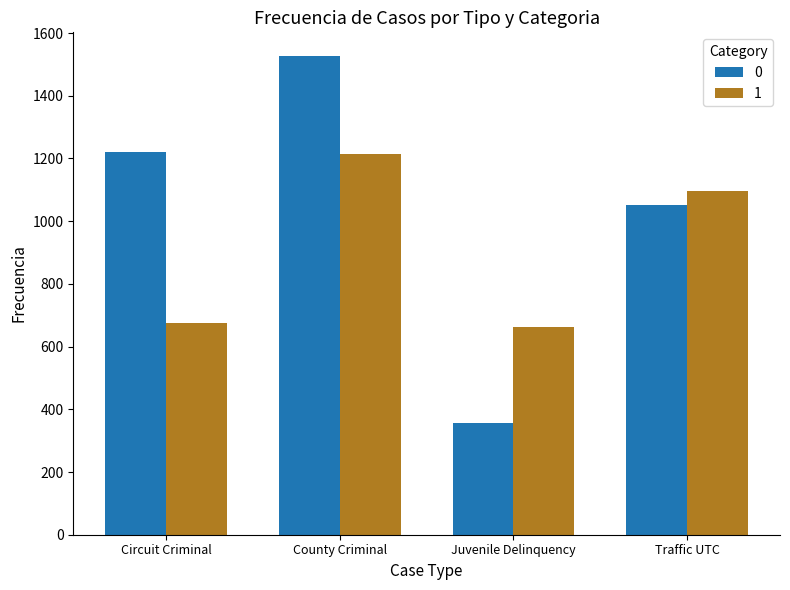

What is the difference between the maximum and minimum values in the 1 series?

551